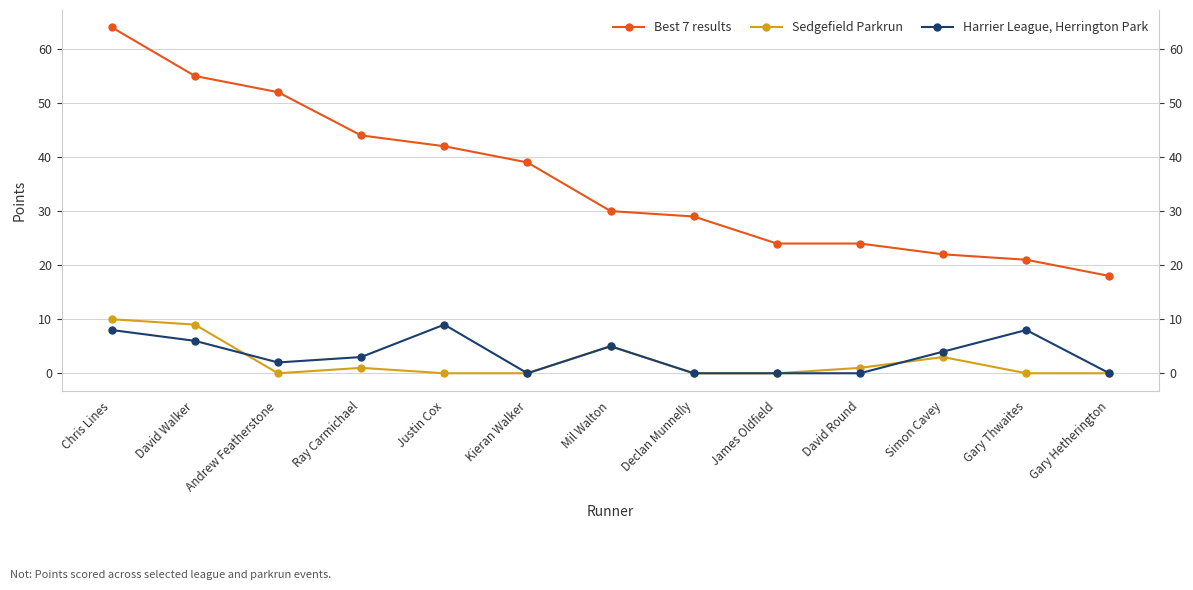

What is the sum of the Harrier League, Herrington Park values at Kieran Walker and Andrew Featherstone?

2